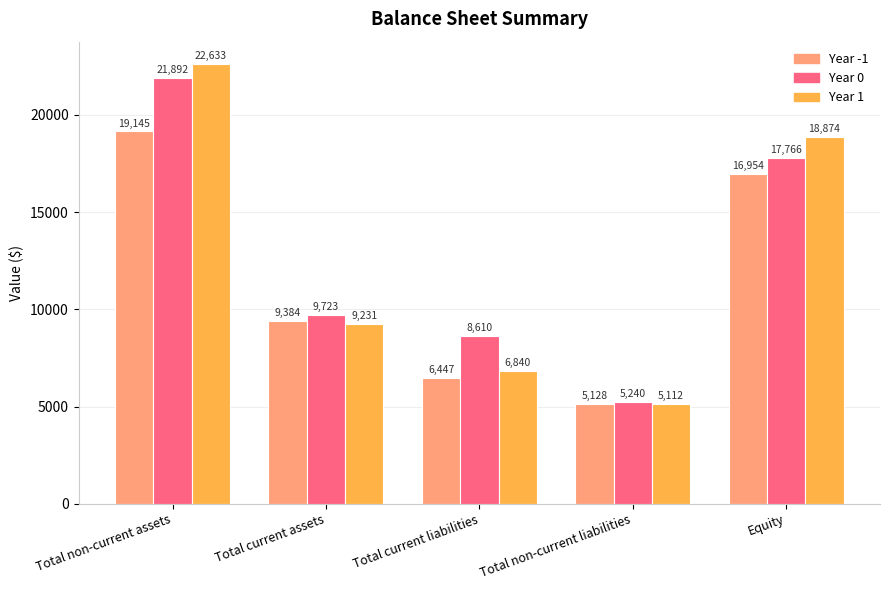

What is the difference between the highest and lowest values at Total current liabilities?

2163.0